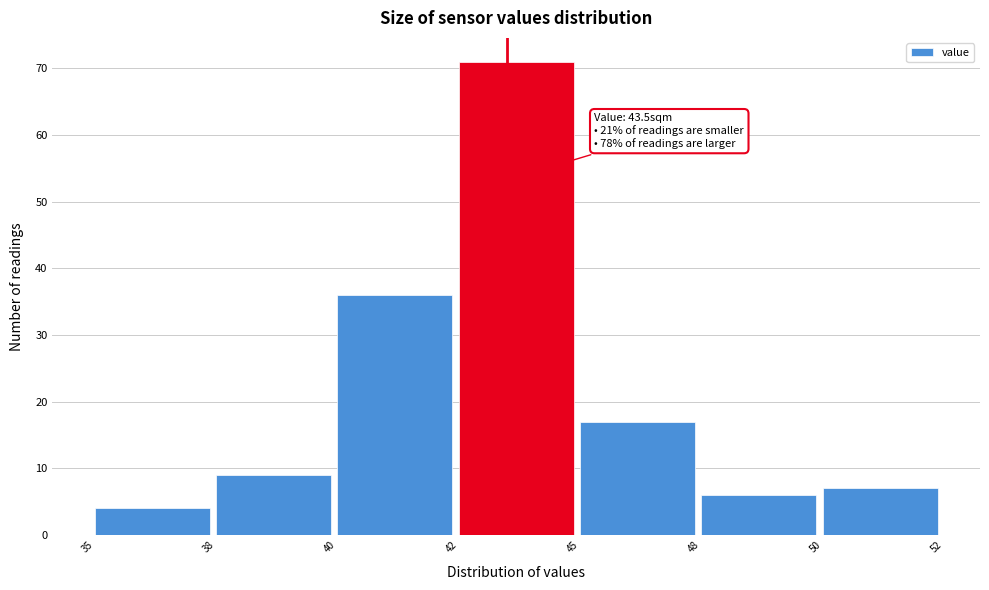

Reading left to right, extract all data points from this chart.

4	9	36	71	17	6	7